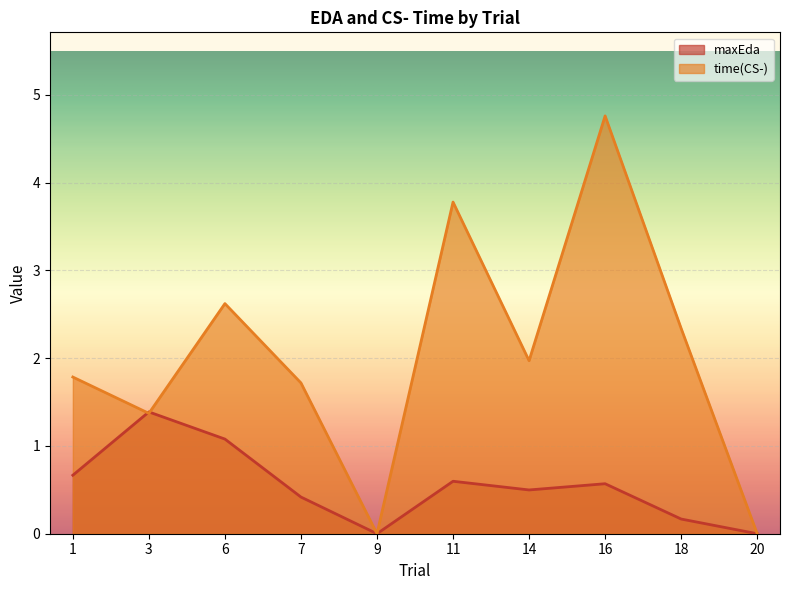

How many lines are shown in the chart?

2